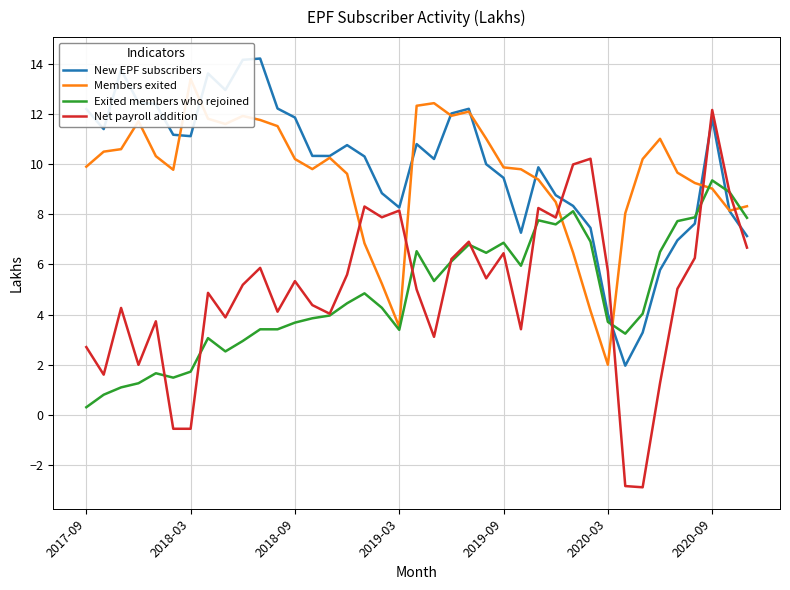

What is the total value across all series at 29?

28.7